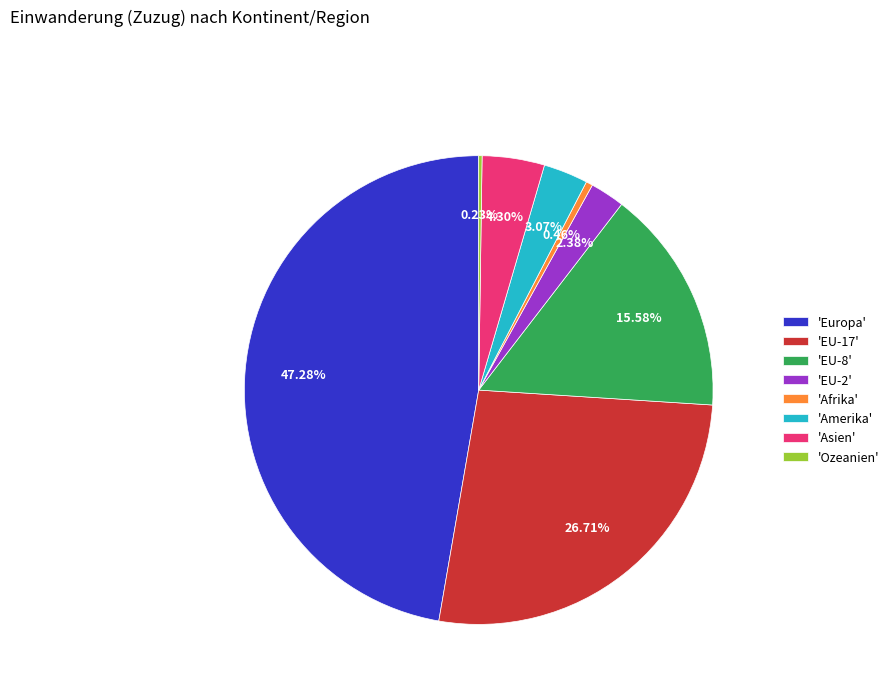

Between 'EU-8' and 'Asien', which is larger?

'EU-8'